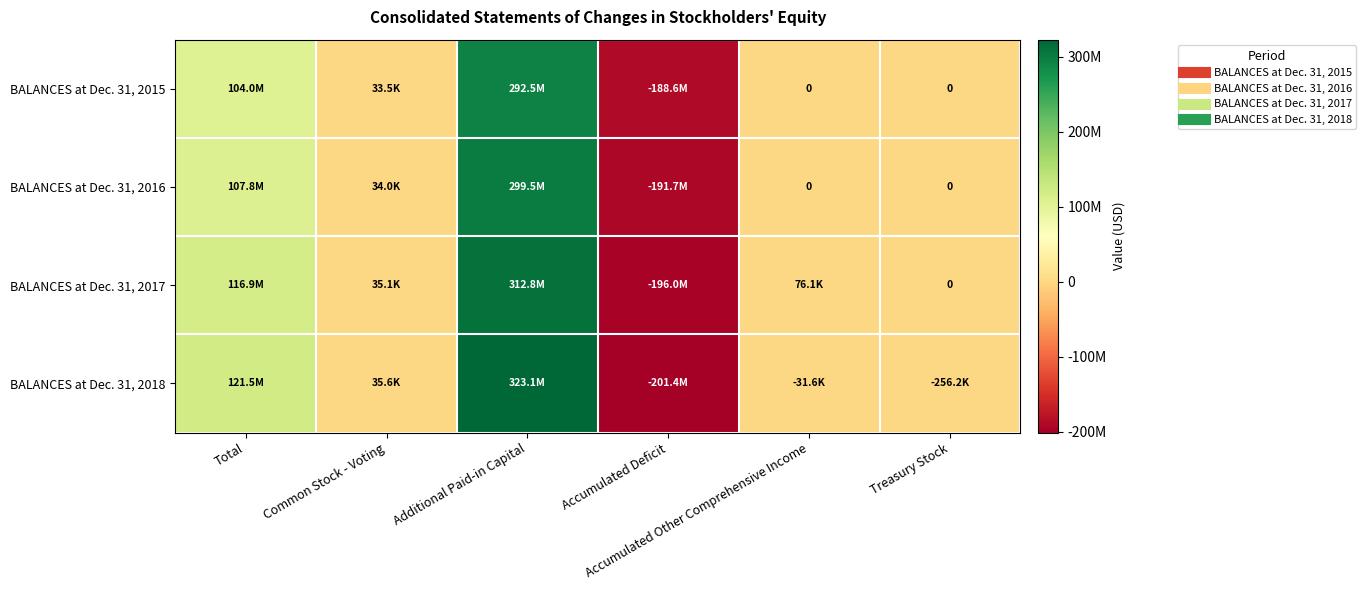

At Common Stock - Voting, list the series in order from largest to smallest.

BALANCES at Dec. 31, 2018, BALANCES at Dec. 31, 2017, BALANCES at Dec. 31, 2016, BALANCES at Dec. 31, 2015